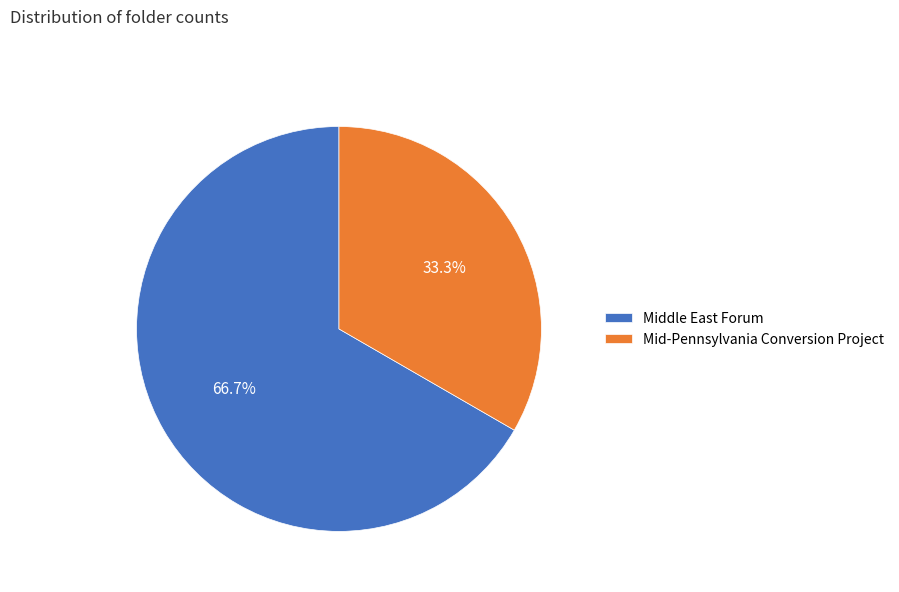

Does Middle East Forum represent more than half of the total?

Yes